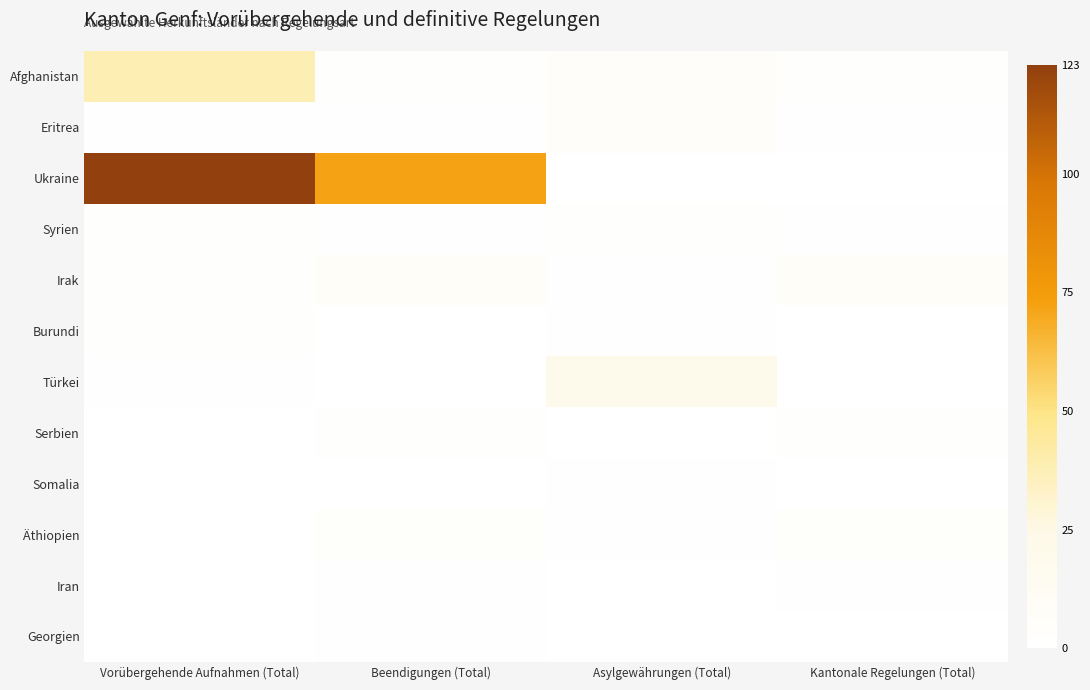

How many series are shown in this chart?

12